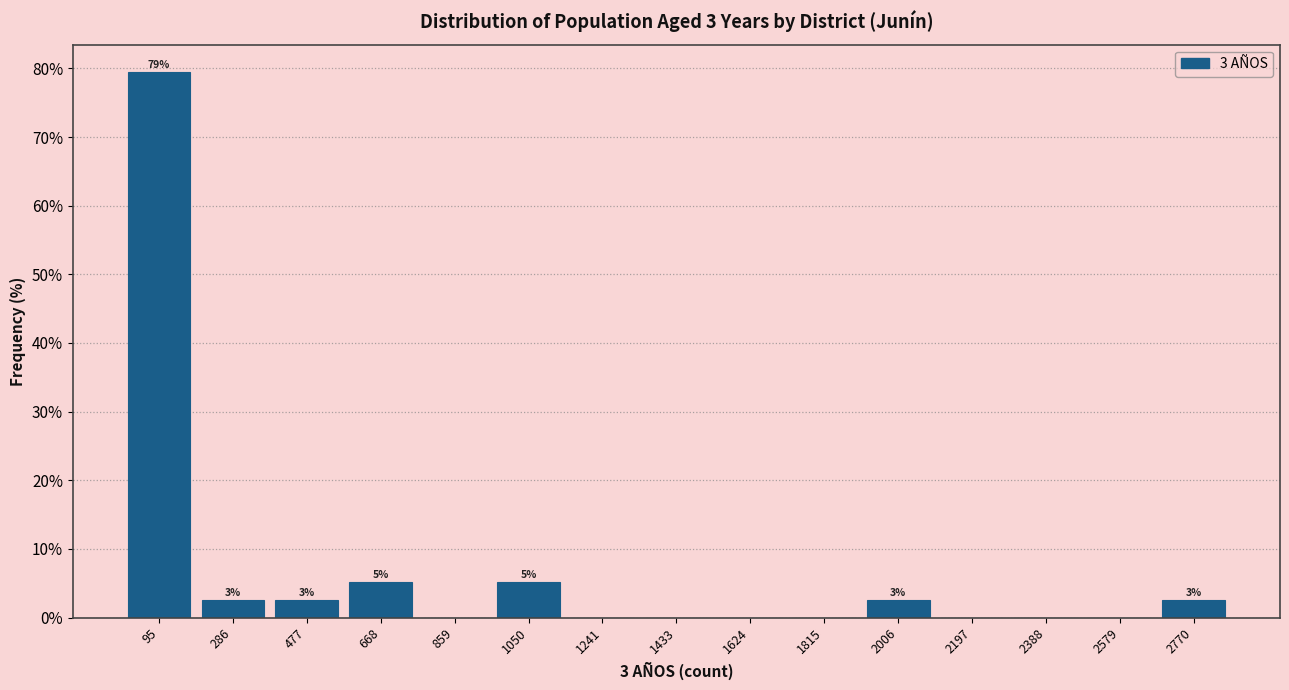

Which range on the x-axis has the tallest bar?

0 to 200